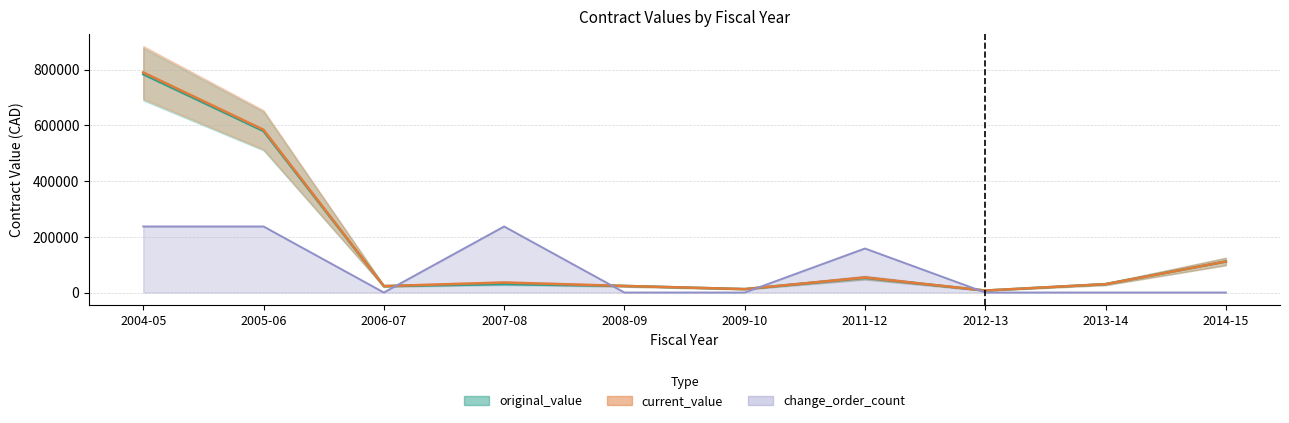

Which series has the largest total across all categories?

current_value